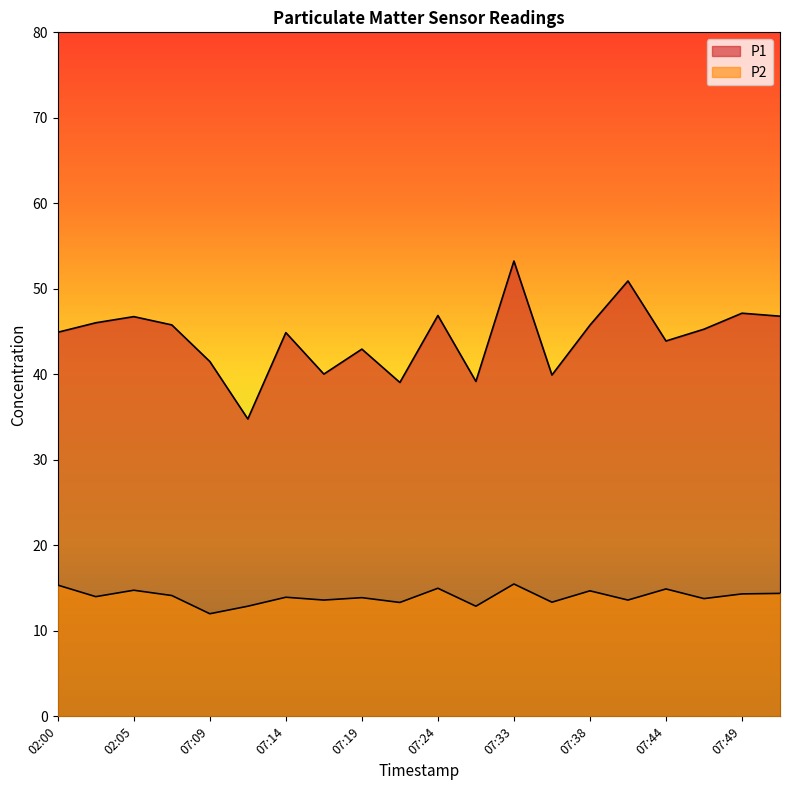

Reading left to right, list all the values displayed in this chart.

P1: 02:00=44.9	02:02=46.0	02:05=46.8	07:04=45.8	07:09=41.5	07:12=34.8	07:14=44.9	07:17=40.0	07:19=43.0	07:22=39.0	07:24=46.9	07:30=39.2	07:33=53.2	07:35=39.9	07:38=45.8	07:40=50.9	07:44=43.9	07:46=45.3	07:49=47.1	07:52=46.8
P2: 02:00=15.3	02:02=14.0	02:05=14.8	07:04=14.1	07:09=12.0	07:12=12.9	07:14=13.9	07:17=13.6	07:19=13.9	07:22=13.3	07:24=15.0	07:30=12.9	07:33=15.5	07:35=13.3	07:38=14.7	07:40=13.6	07:44=14.9	07:46=13.8	07:49=14.3	07:52=14.4